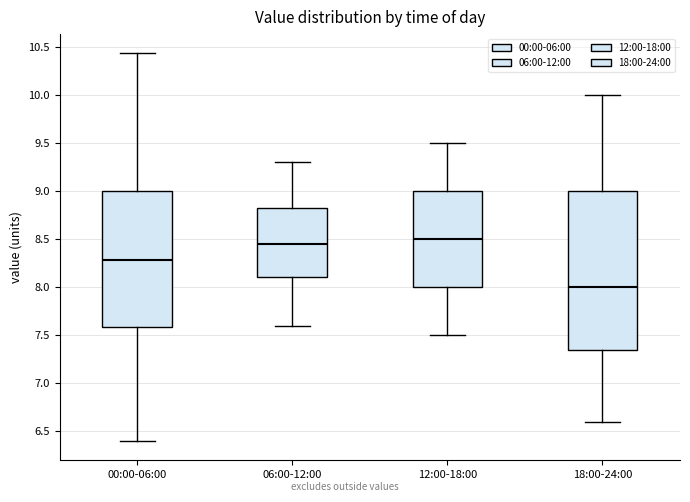

Which box's median line is the highest?

12:00-18:00